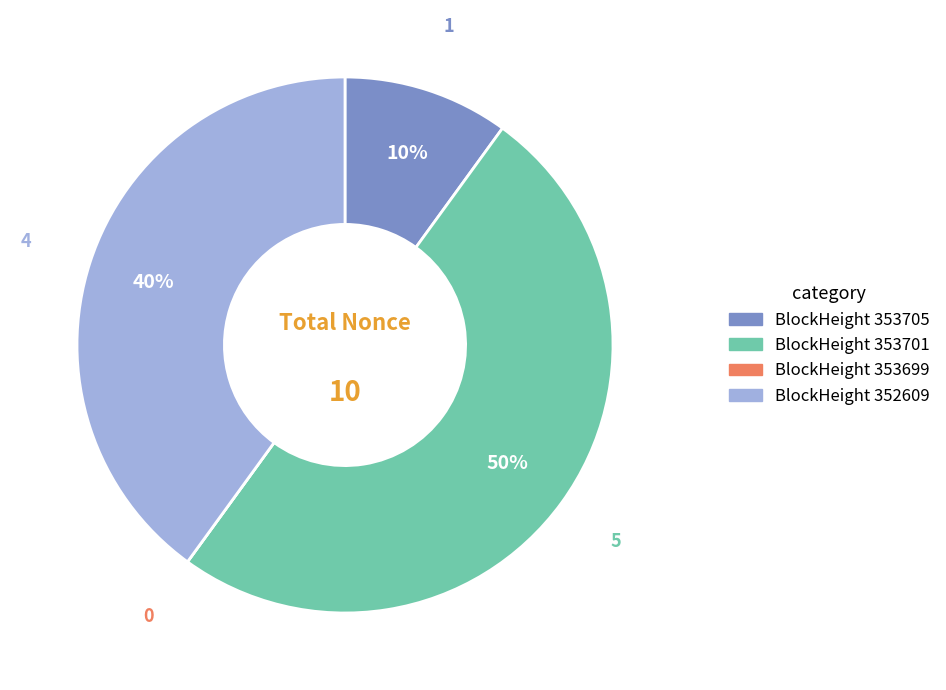

Which category has the biggest portion of the pie?

BlockHeight 353701